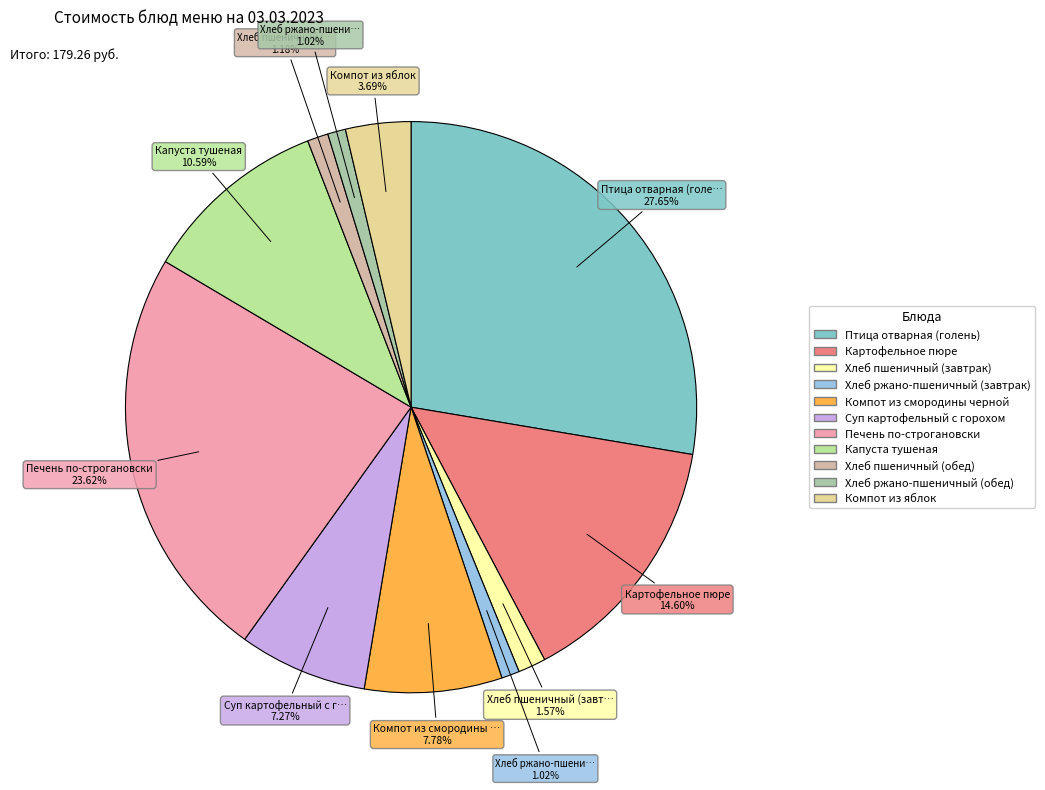

Is Печень по-строгановски the majority of the pie?

No